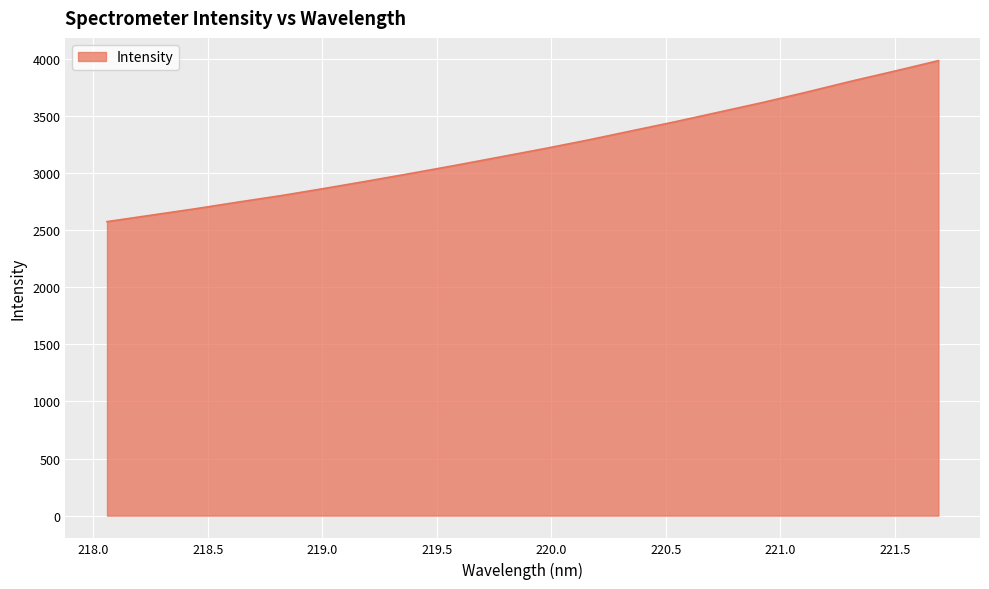

What is the greatest value displayed?

3984.3